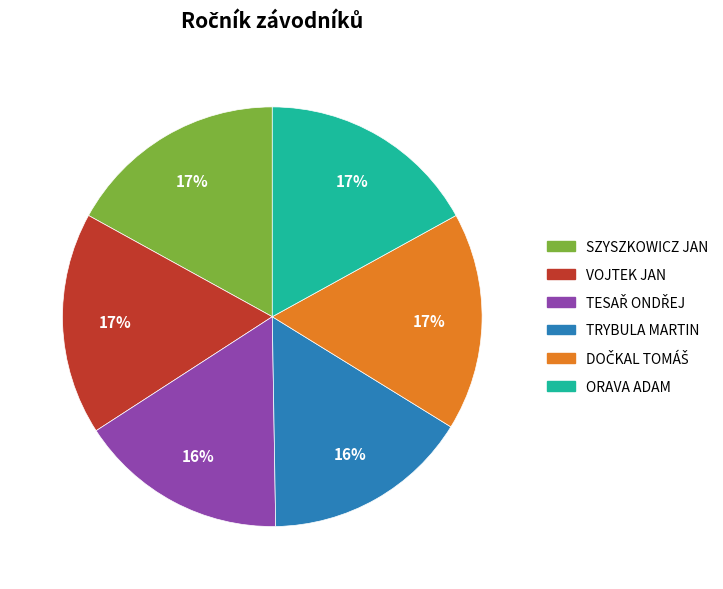

Is there a majority slice in this chart?

No